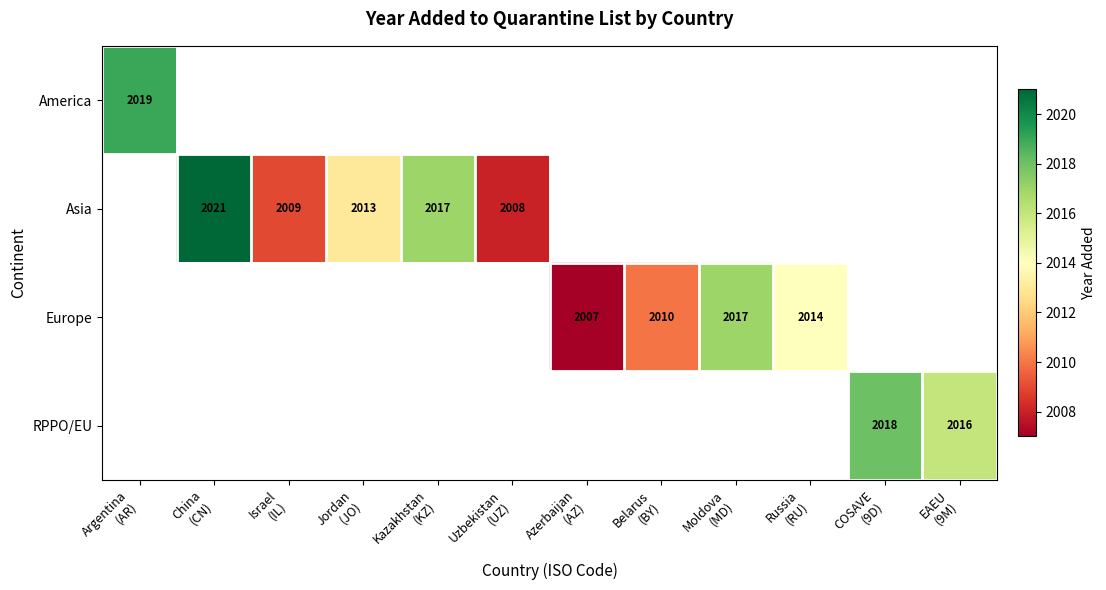

How many distinct data groups are displayed?

4